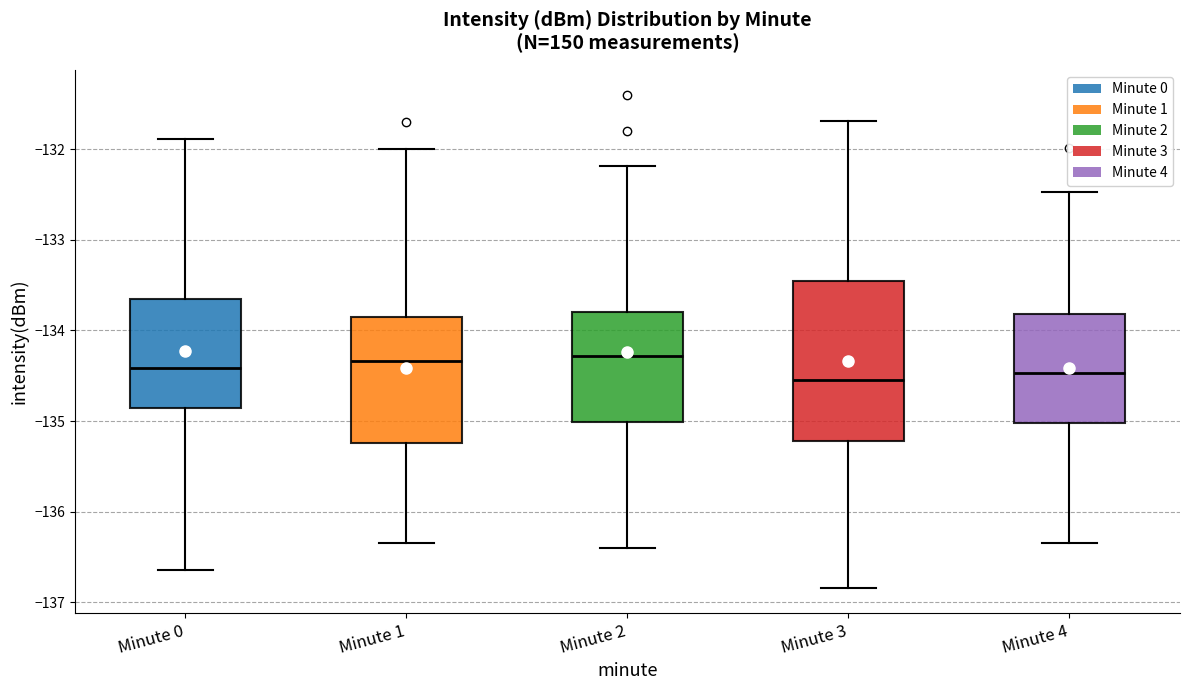

Reading left to right, read every box against the y-axis: the position of its median line, the range the box covers, and the ends of its whiskers. The values are not printed on the chart, so give them approximately, as read against the axis.

Minute 0: median -134.4, box -134.9 to -133.7, whiskers -136.6 to -131.9
Minute 1: median -134.3, box -135.2 to -133.9, whiskers -136.3 to -132.0
Minute 2: median -134.3, box -135.0 to -133.8, whiskers -136.4 to -132.2
Minute 3: median -134.5, box -135.2 to -133.5, whiskers -136.8 to -131.7
Minute 4: median -134.5, box -135.0 to -133.8, whiskers -136.3 to -132.5